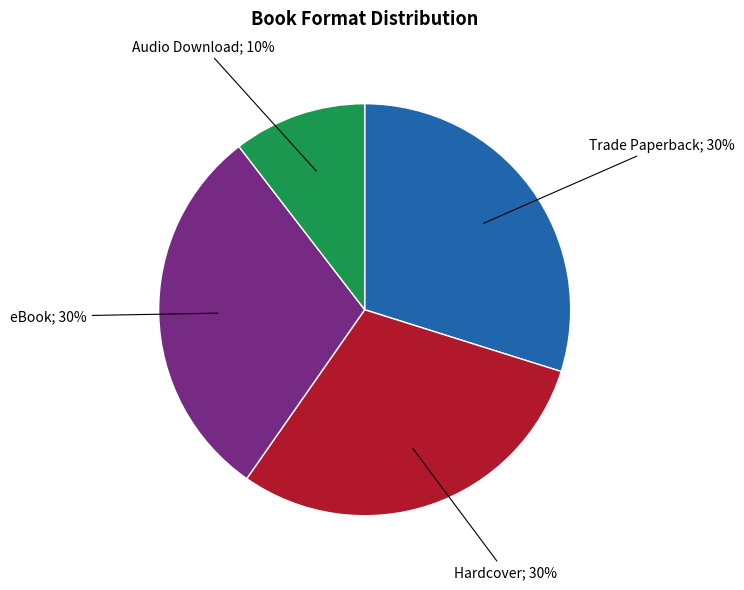

Does any single category account for the majority?

No